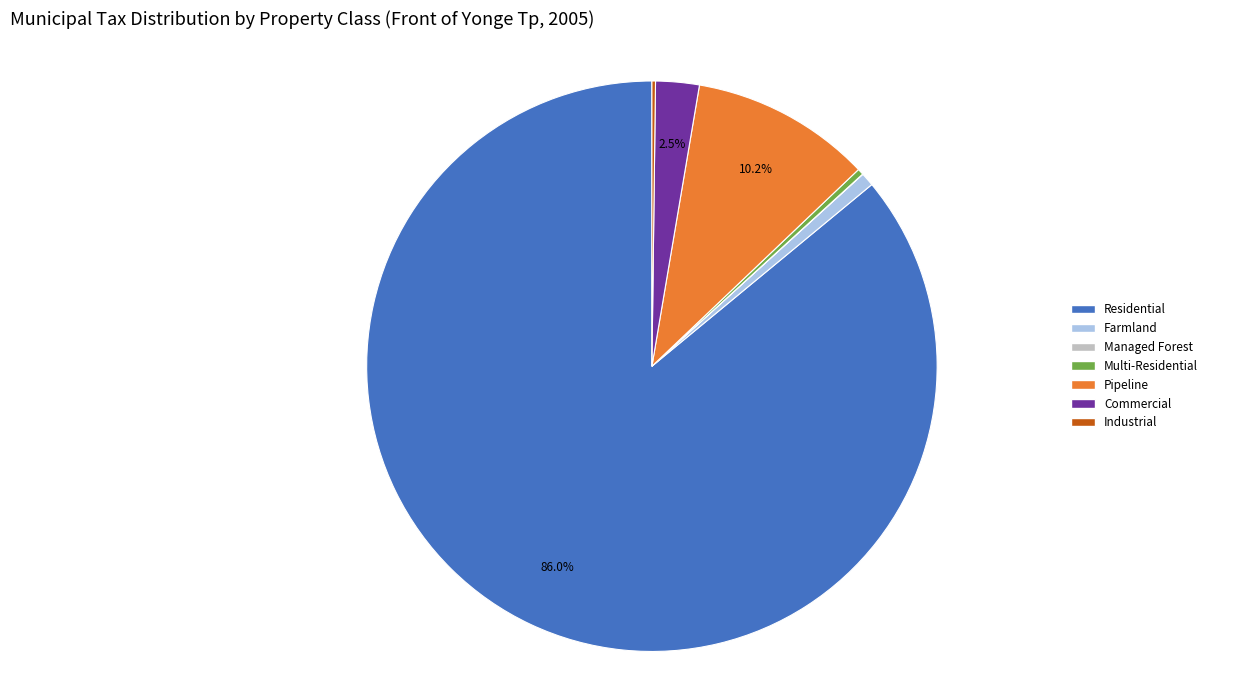

Between Residential and Farmland, which is larger?

Residential